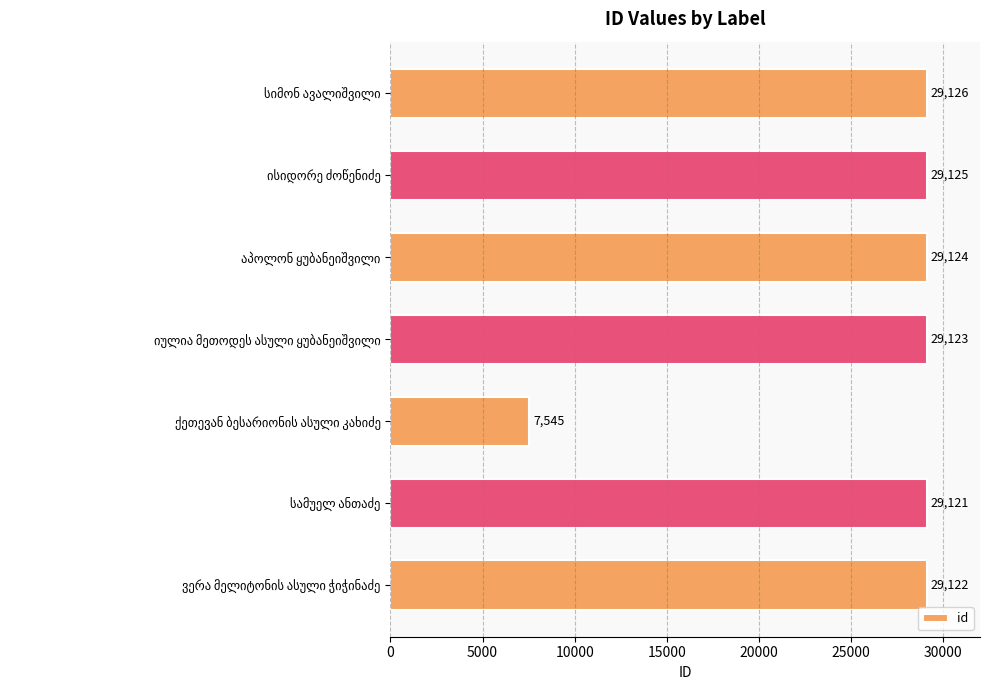

What is the average value?

26041